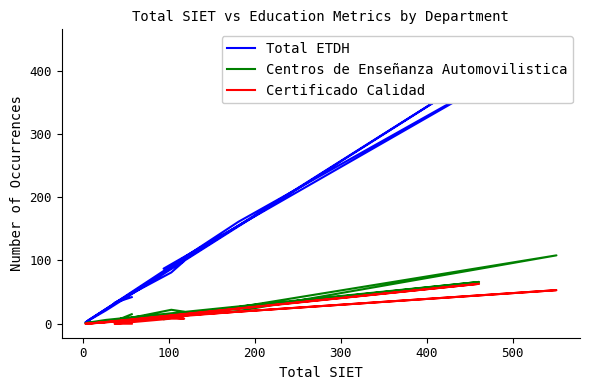

List the series in order of their peak value, highest first.

Total ETDH, Centros de Enseñanza Automovilistica, Certificado Calidad